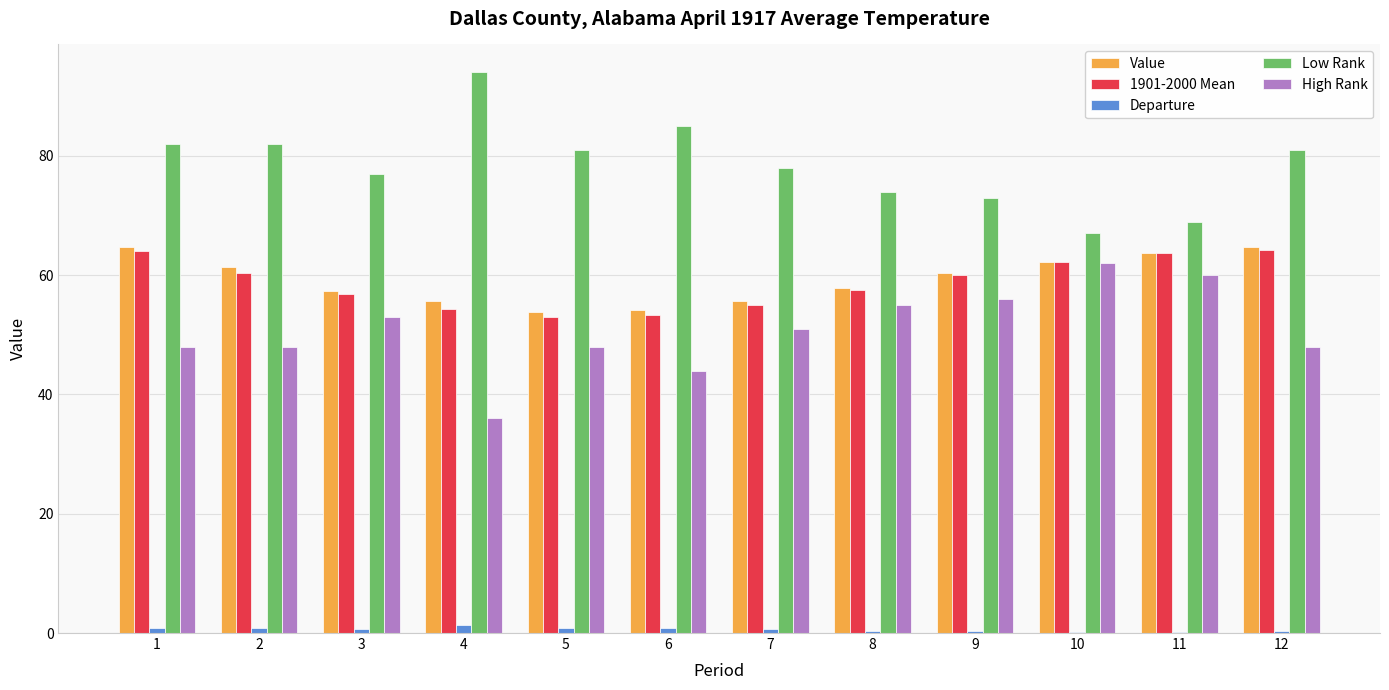

What is the sum of all Departure values?

7.1